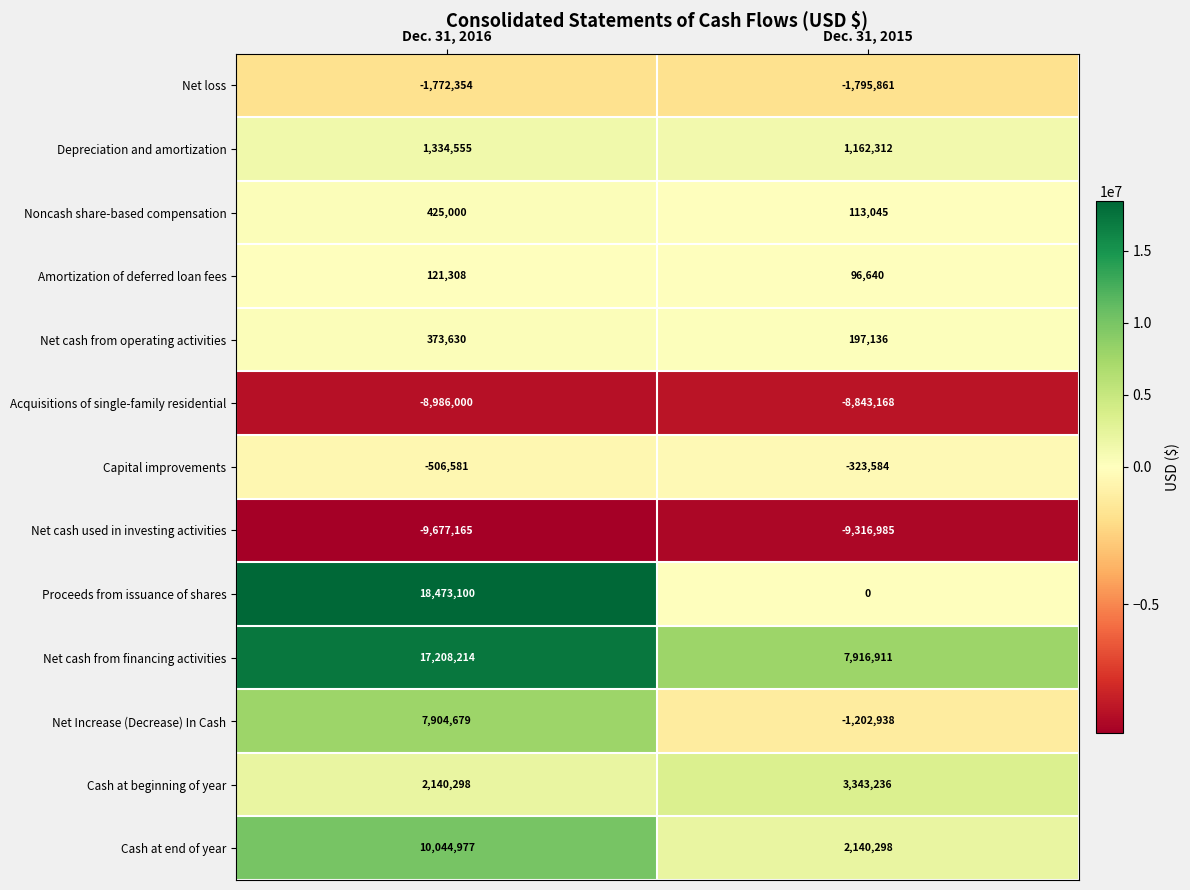

What is the difference between the Acquisitions of single-family residential values at Dec. 31, 2016 and Dec. 31, 2015?

142832